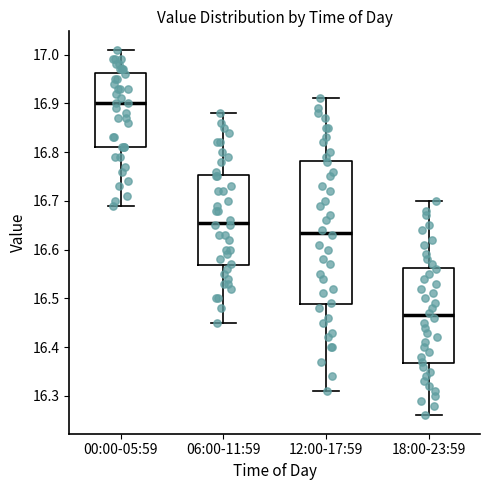

Comparing the boxes themselves (not the whiskers), which one is the tallest?

12:00-17:59